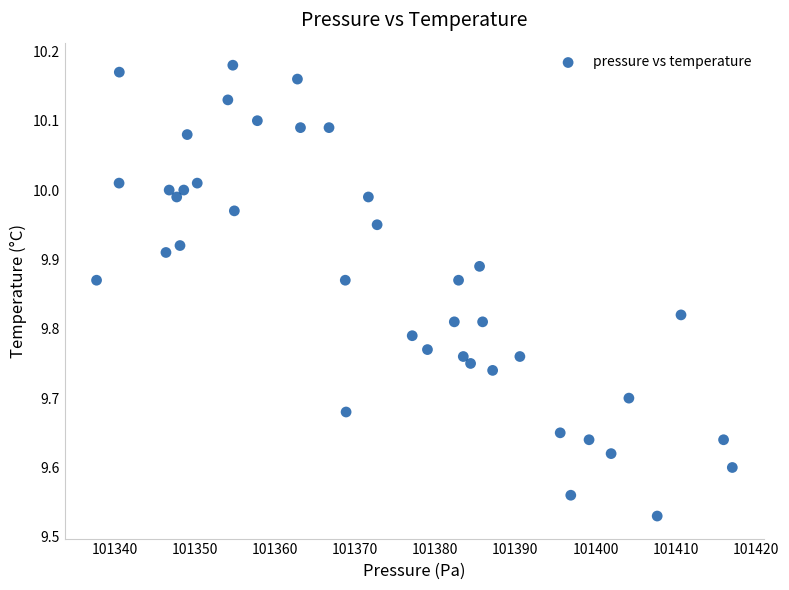

What is the range of X values (max minus min)?

79.3